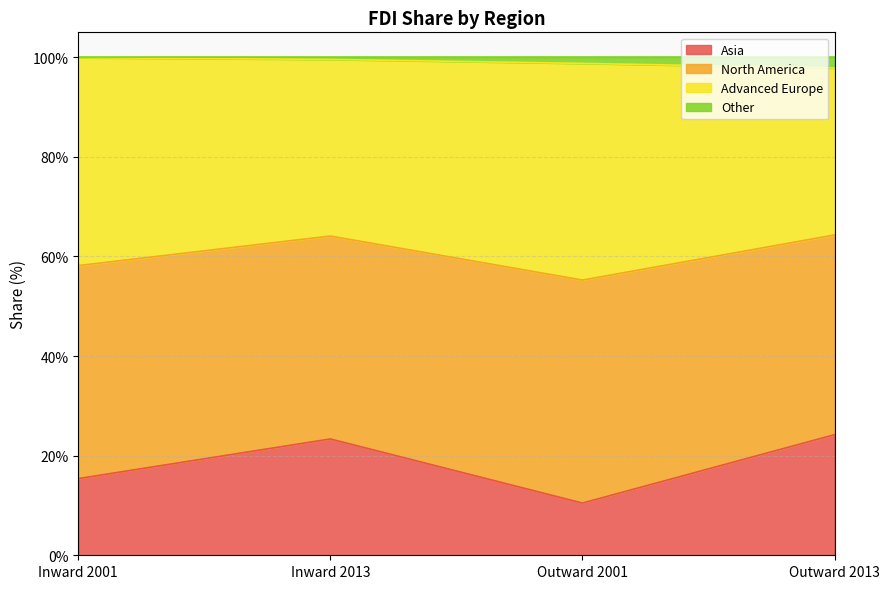

What is the sum of the Asia values at Inward 2001 and Outward 2013?

39.6